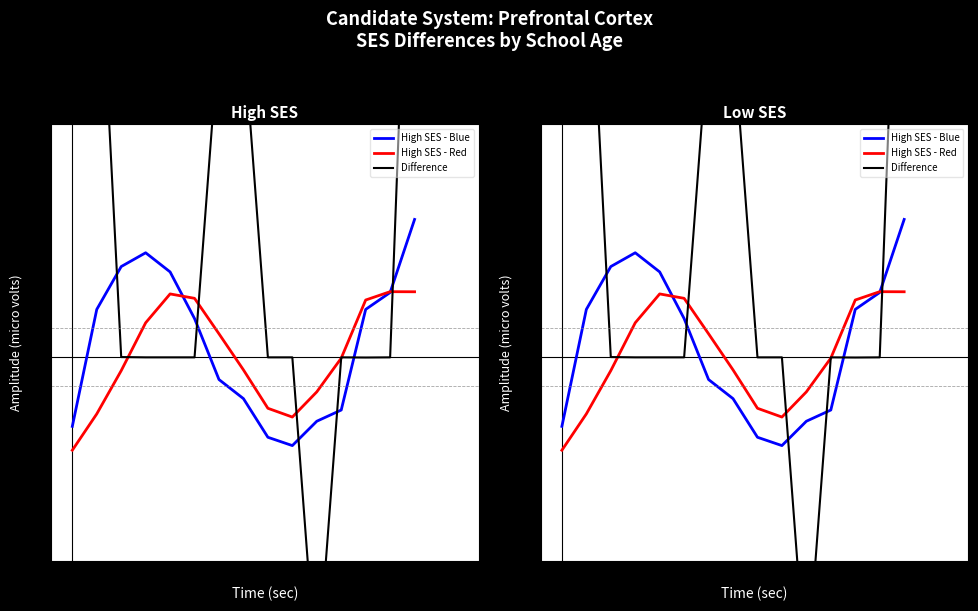

True or false: Difference has more than 0 points higher than both neighbors.

True